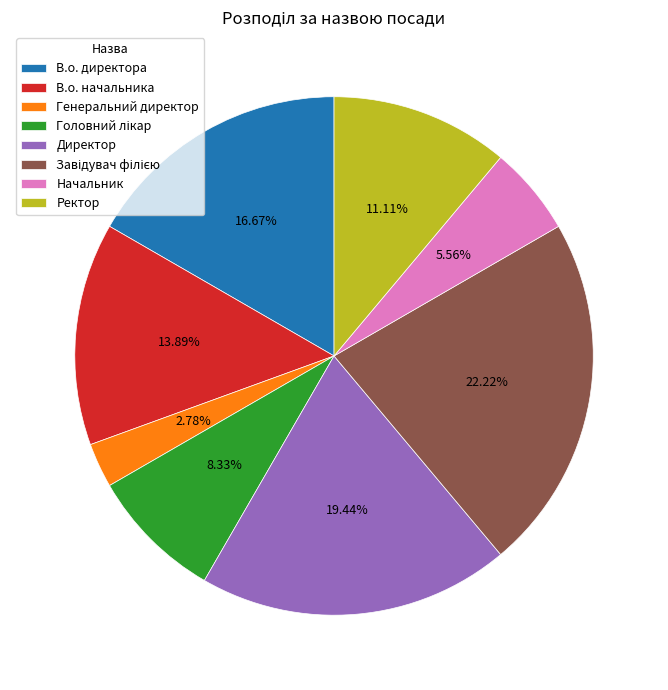

Which has a higher value, В.о. начальника or Ректор?

В.о. начальника